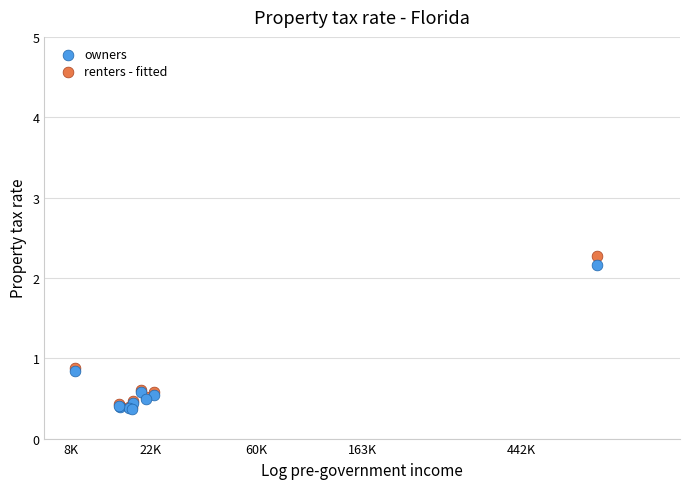

Which series reaches the maximum Y coordinate?

renters - fitted